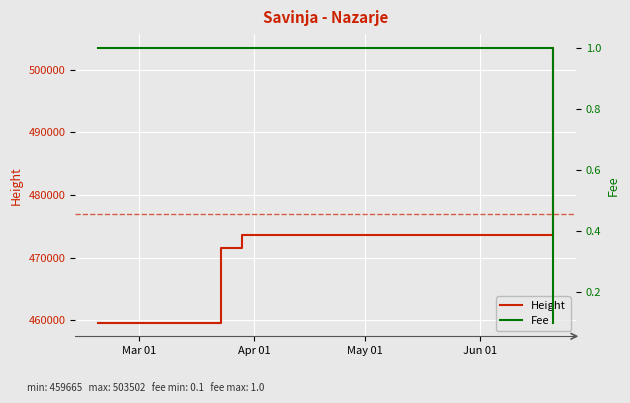

What is the value of the Fee point at the 2nd from the left?

1.0